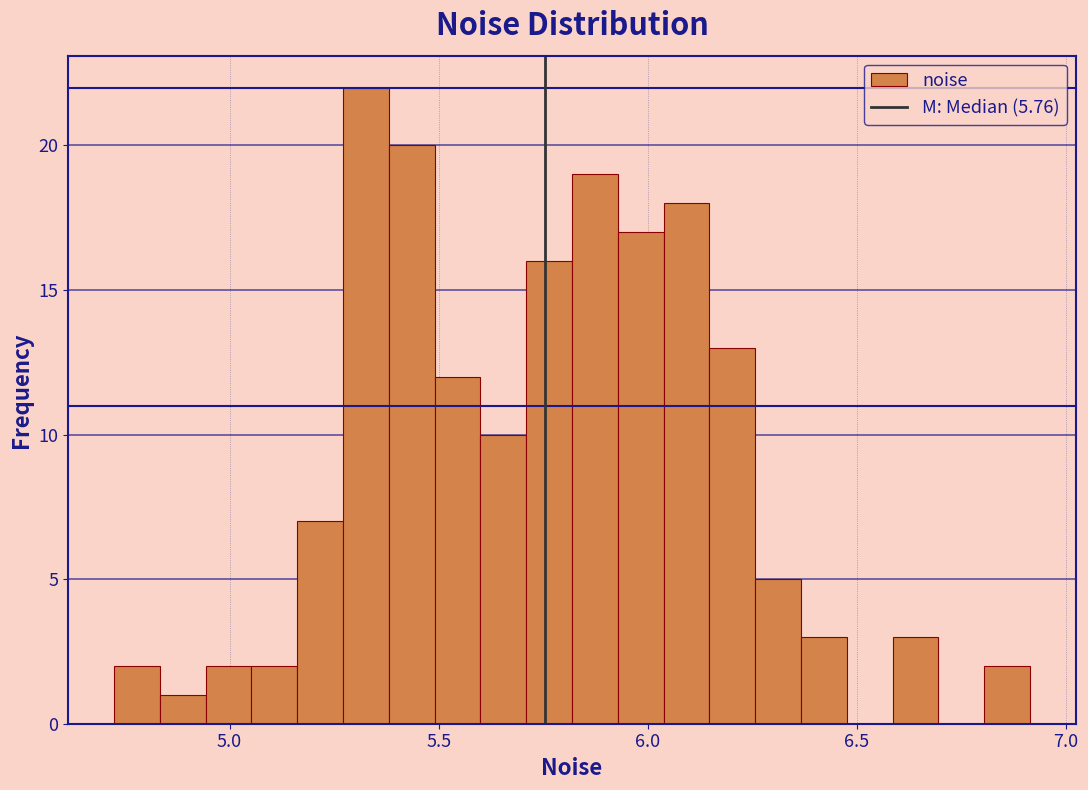

Read against the x-axis, roughly where is the centre of the tallest bar?

5.35